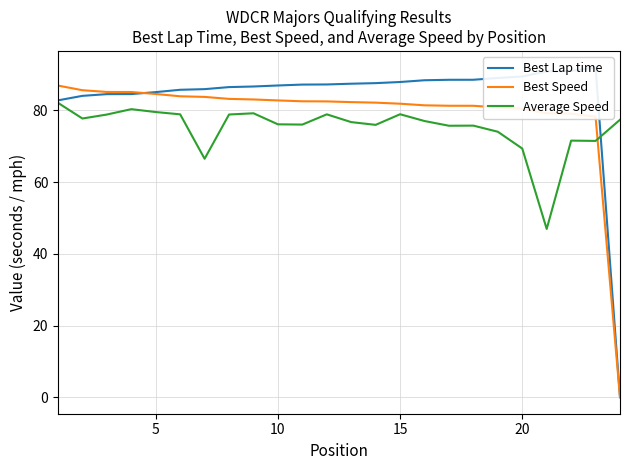

How many series are shown in this chart?

3